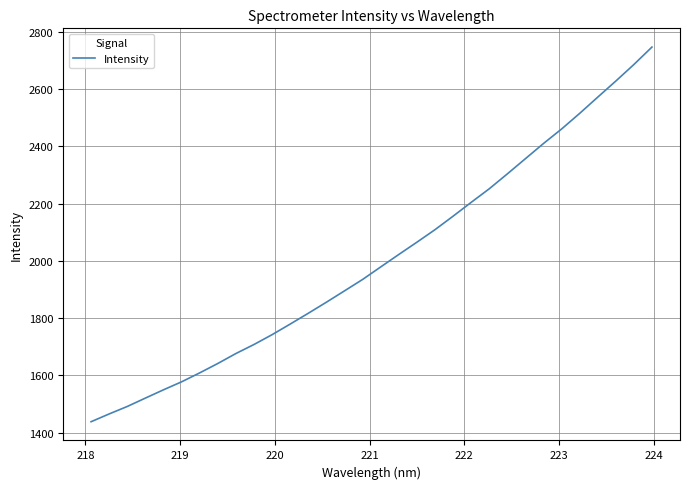

What is the difference between the maximum and minimum values?

1309.1